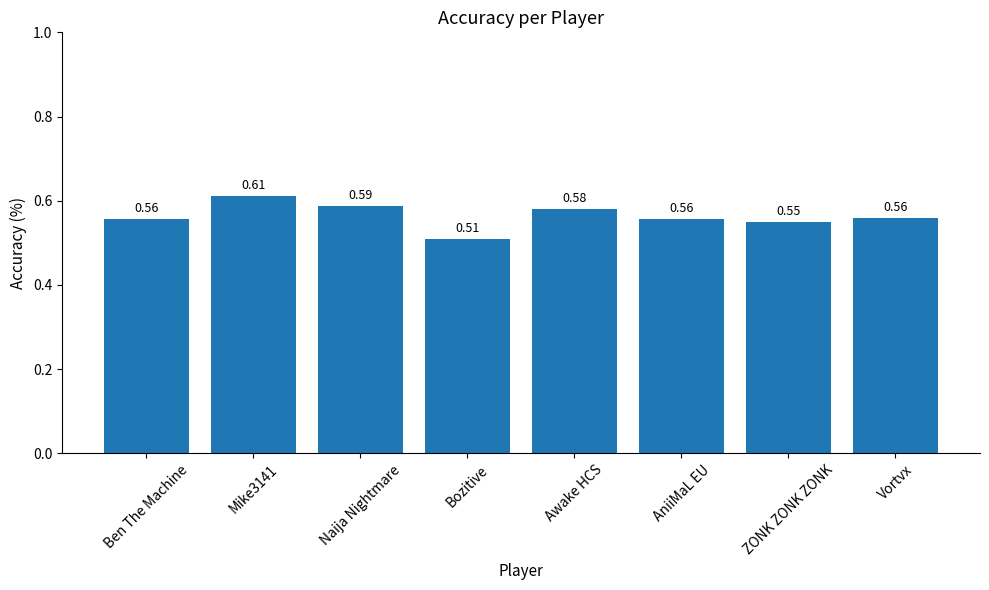

What is the difference between the maximum and minimum values?

0.1